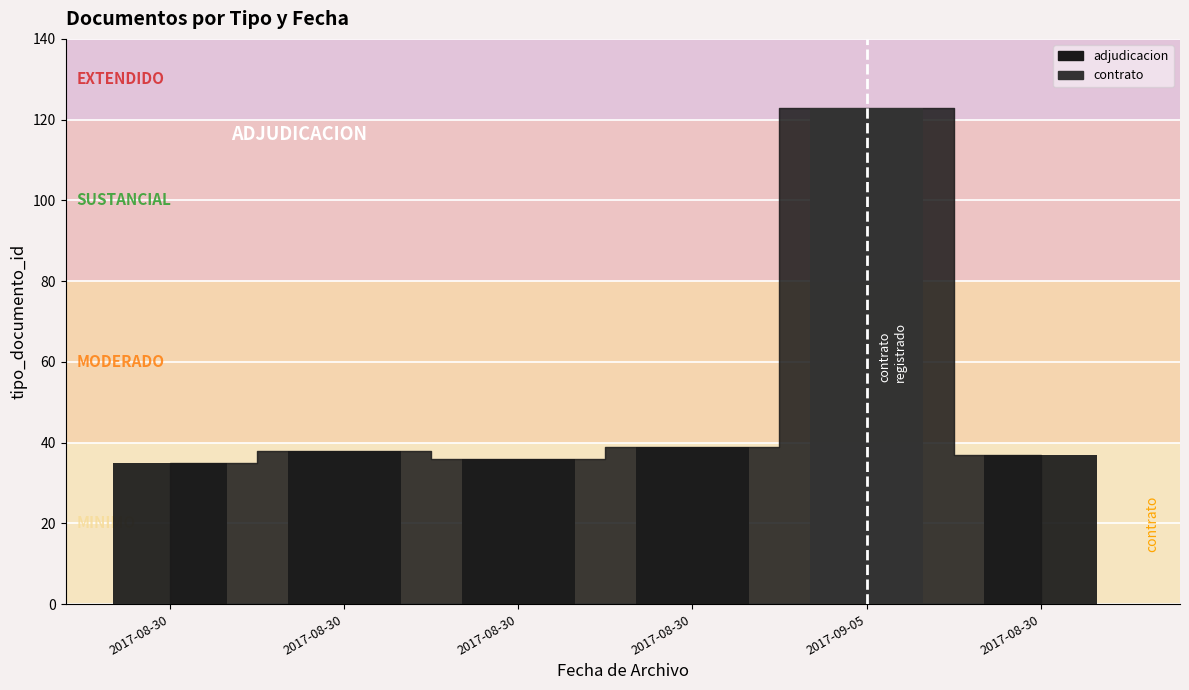

Are the bars horizontal?

No